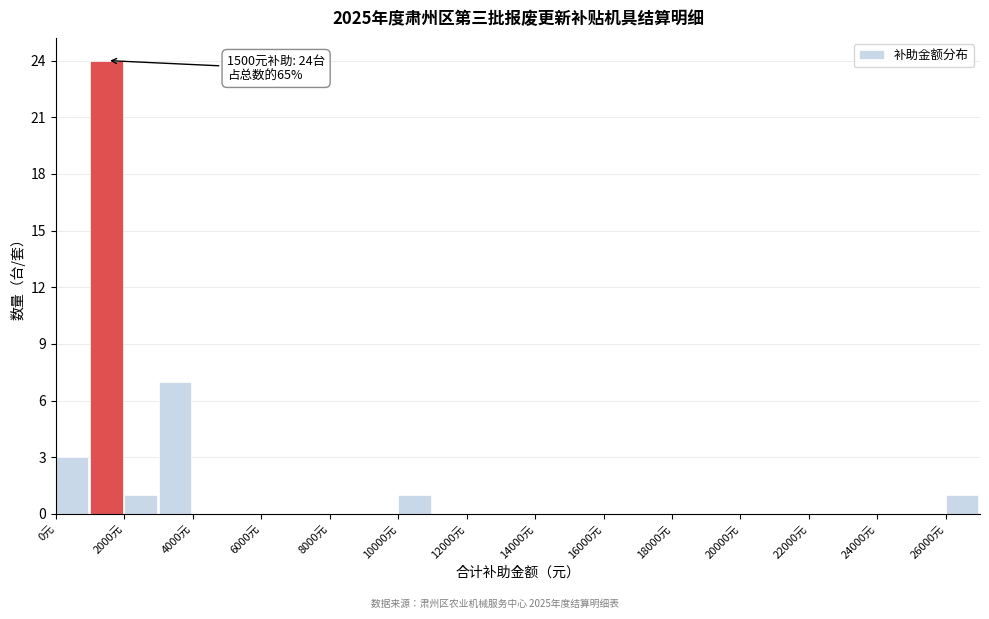

Which range on the x-axis has the tallest bar?

1000 to 2000